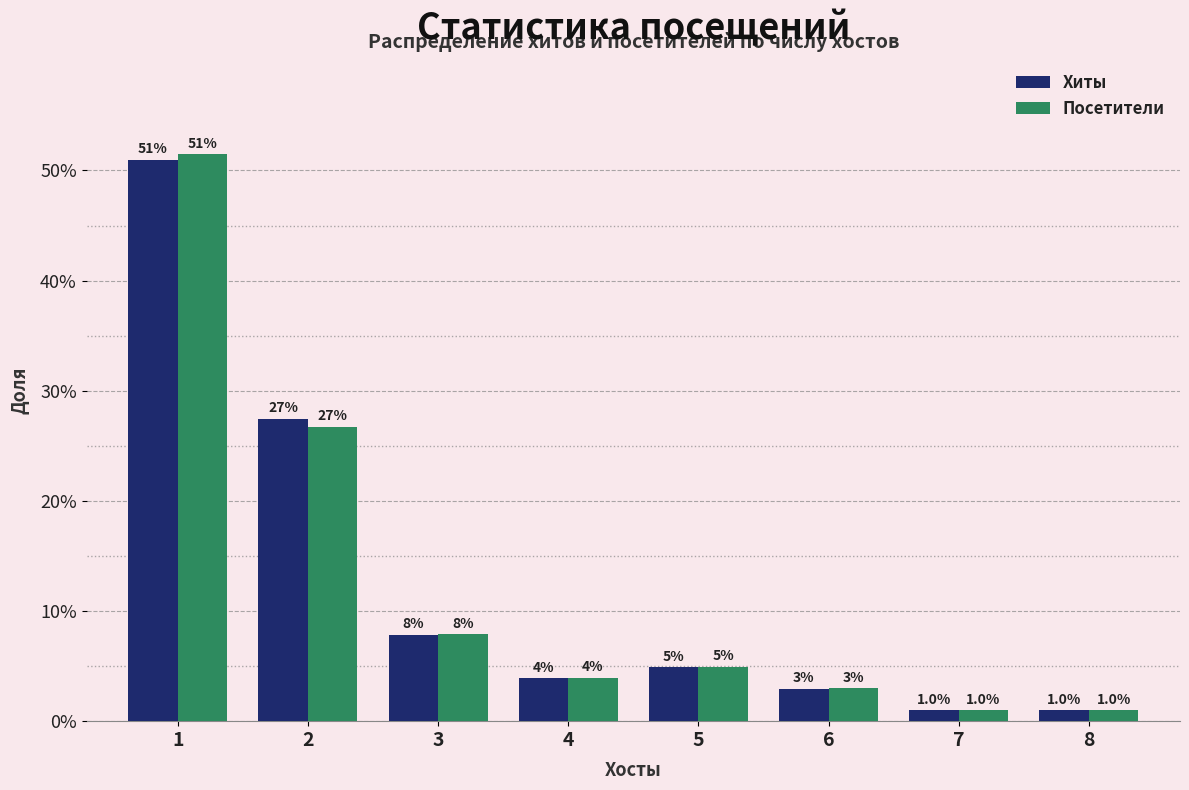

What is the total value across all series at 8?

2.0